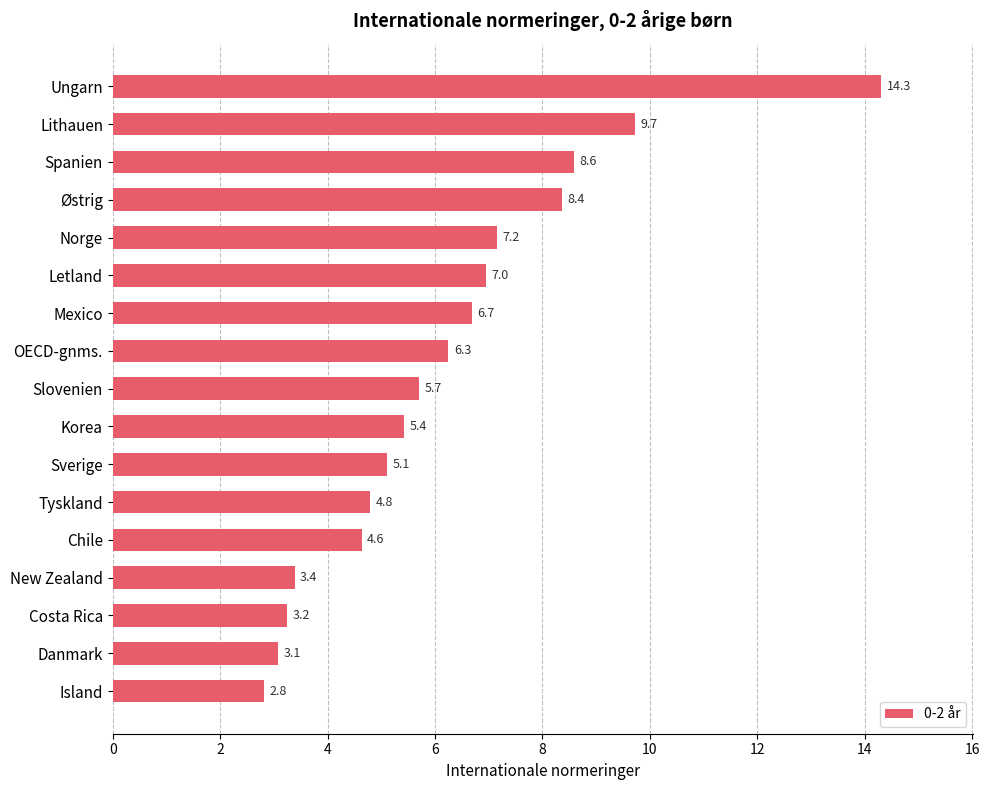

Reading bottom to top, list all the values displayed in this chart.

Island=2.8	Danmark=3.1	Costa Rica=3.2	New Zealand=3.4	Chile=4.6	Tyskland=4.8	Sverige=5.1	Korea=5.4	Slovenien=5.7	OECD-gnms.=6.3	Mexico=6.7	Letland=7.0	Norge=7.2	Østrig=8.4	Spanien=8.6	Lithauen=9.7	Ungarn=14.3